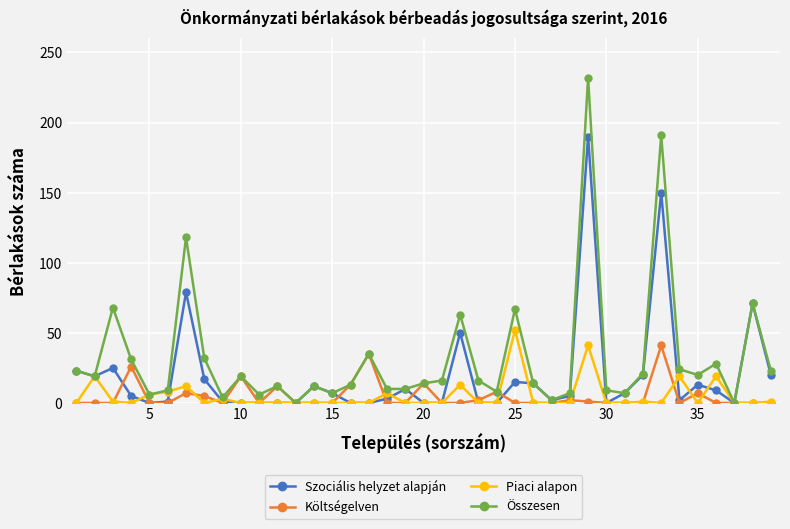

List the series in order of their peak value, lowest first.

Költségelven, Piaci alapon, Szociális helyzet alapján, Összesen